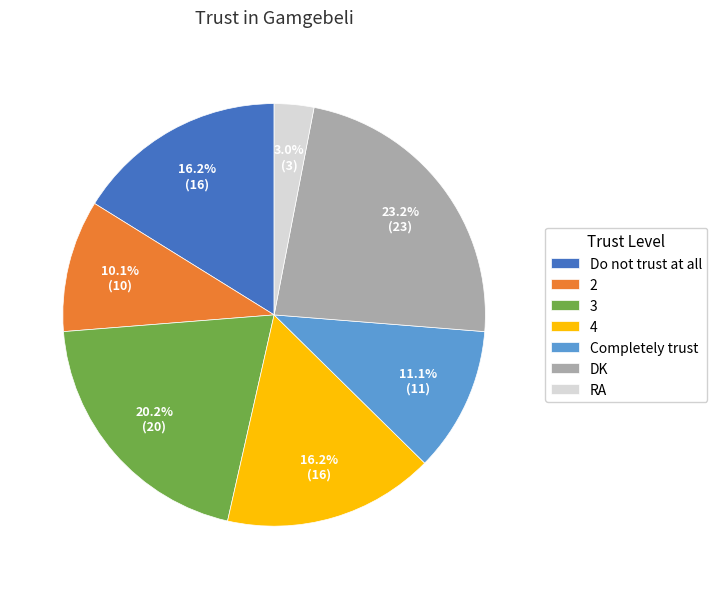

Approximately how many times larger is the value at 2 compared to Completely trust?

0.9